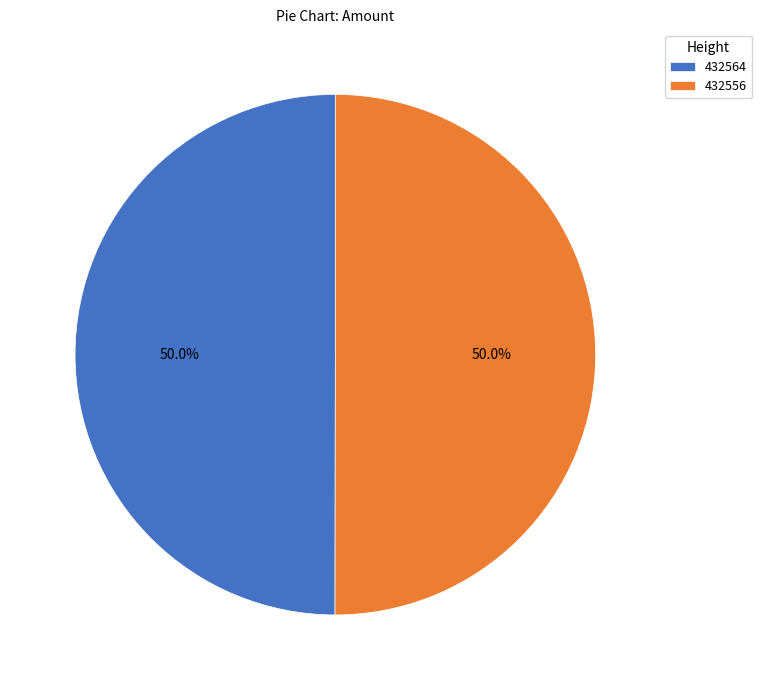

What percentage is the 432564 slice, to the nearest percent?

50%